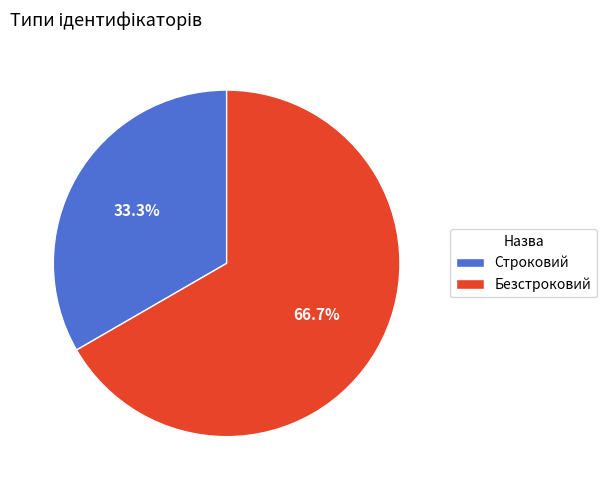

To the nearest percent, what is the difference between the largest and smallest slice percentages?

33%